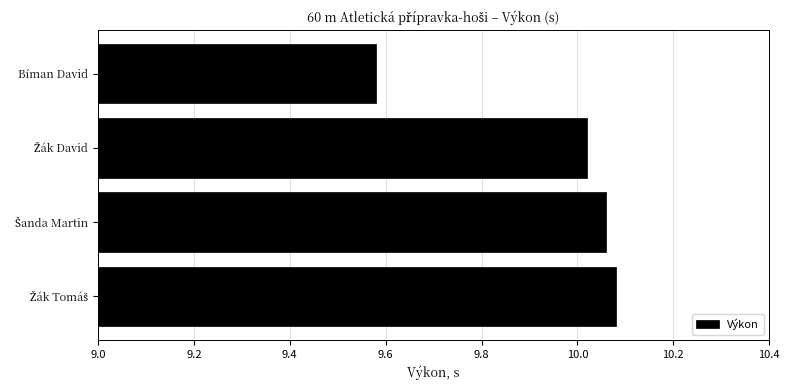

How many data points are less than 10?

1